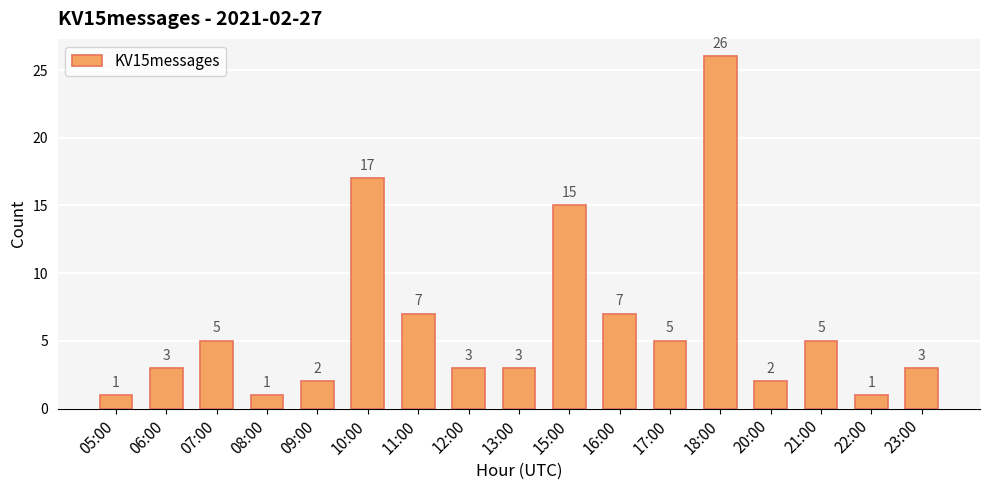

What is the average value?

6